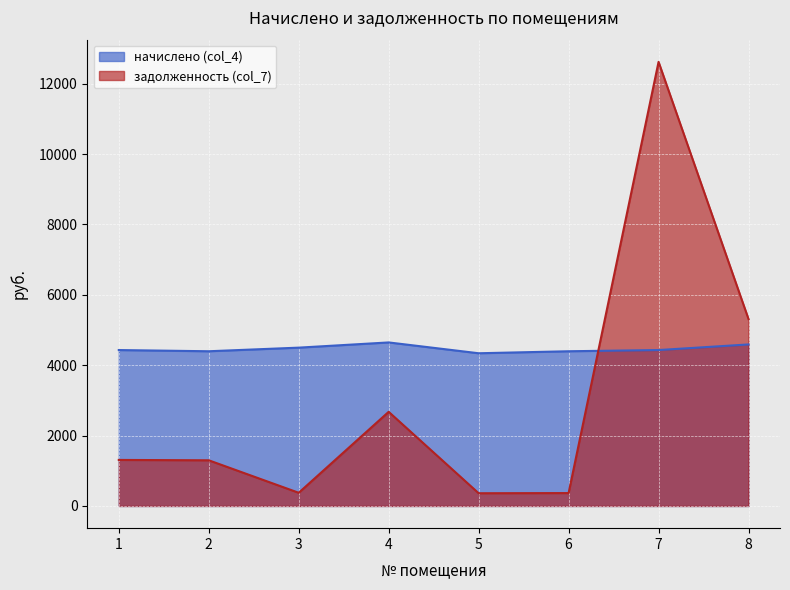

Reading right to left, list all the values displayed in this chart.

начислено (col_4): 8=4589.4	7=4429.9	6=4395.7	5=4338.8	4=4646.3	3=4498.3	2=4395.7	1=4429.9
задолженность (col_7): 8=5310.0	7=12617.6	6=366.3	5=361.6	4=2674.4	3=374.9	2=1297.6	1=1307.8